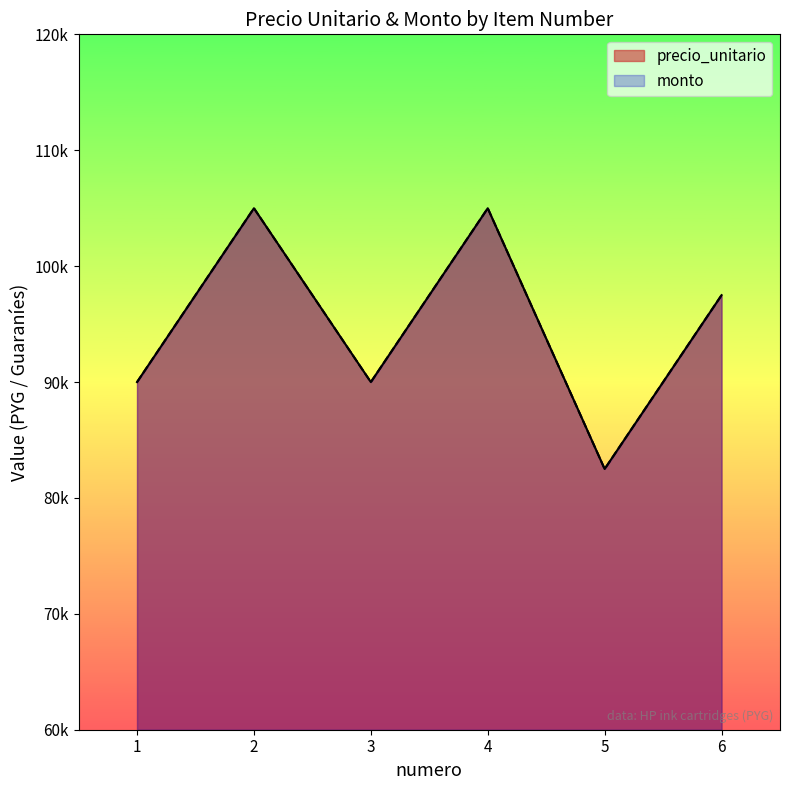

List the labels in order of precio_unitario value, largest first.

2, 4, 6, 1, 3, 5